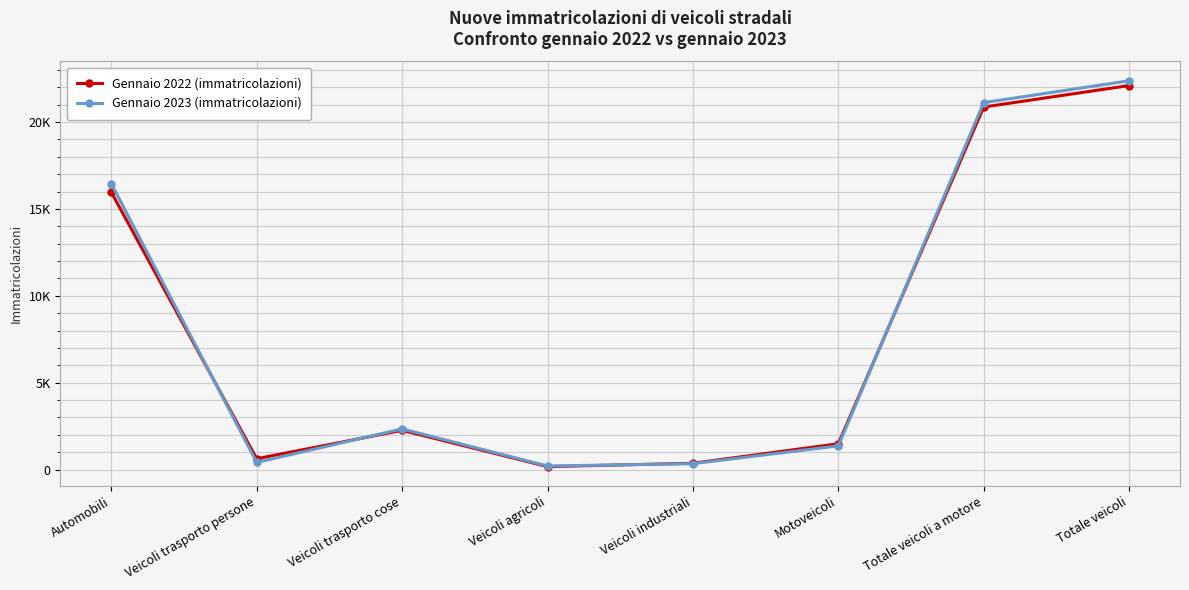

Which has a higher value, Automobili or Veicoli trasporto persone?

Automobili